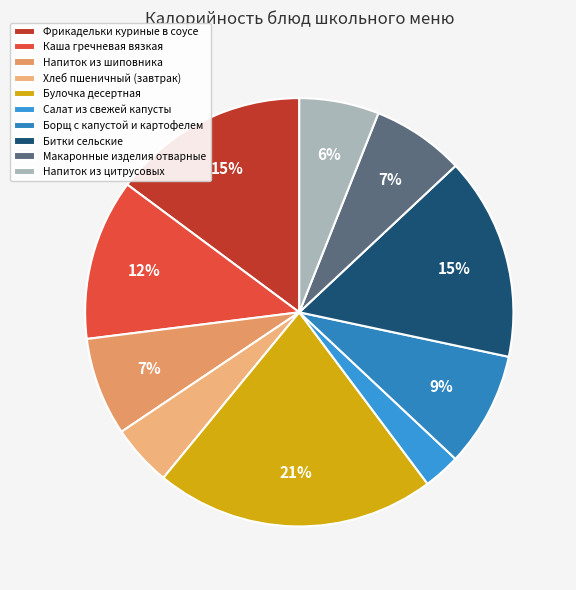

True or false: Булочка десертная accounts for 34% of the total.

False